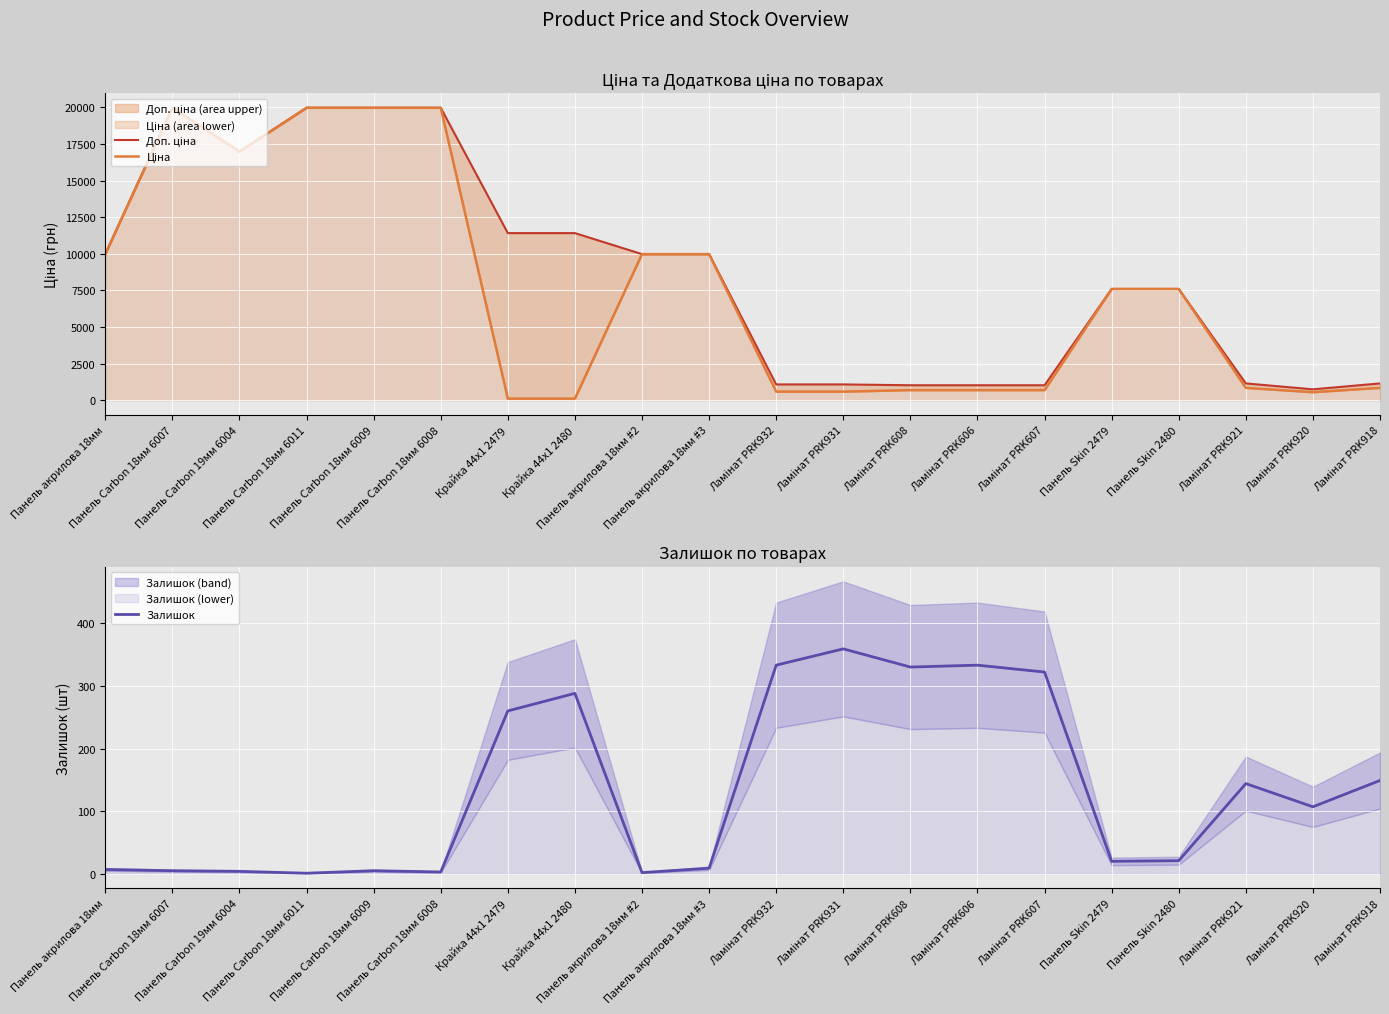

How many values in the Ціна series are below 7596?

10